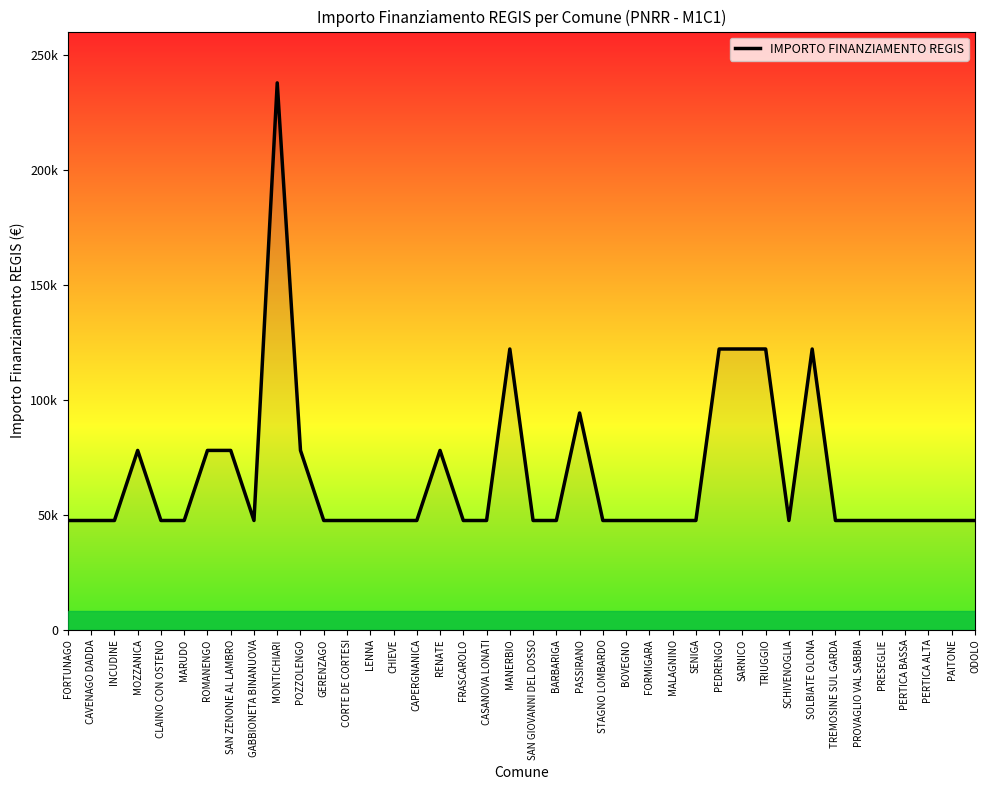

List the labels in order of value, smallest first.

FORTUNAGO, CAVENAGO DADDA, INCUDINE, CLAINO CON OSTENO, MARUDO, GABBIONETA BINANUOVA, GERENZAGO, CORTE DE CORTESI, LENNA, CHIEVE, CAPERGNANICA, FRASCAROLO, CASANOVA LONATI, SAN GIOVANNI DEL DOSSO, BARBARIGA, STAGNO LOMBARDO, BOVEGNO, FORMIGARA, MALAGNINO, SENIGA, SCHIVENOGLIA, TREMOSINE SUL GARDA, PROVAGLIO VAL SABBIA, PRESEGLIE, PERTICA BASSA, PERTICA ALTA, PAITONE, ODOLO, MOZZANICA, ROMANENGO, SAN ZENONE AL LAMBRO, POZZOLENGO, RENATE, PASSIRANO, MANERBIO, PEDRENGO, SARNICO, TRIUGGIO, SOLBIATE OLONA, MONTICHIARI